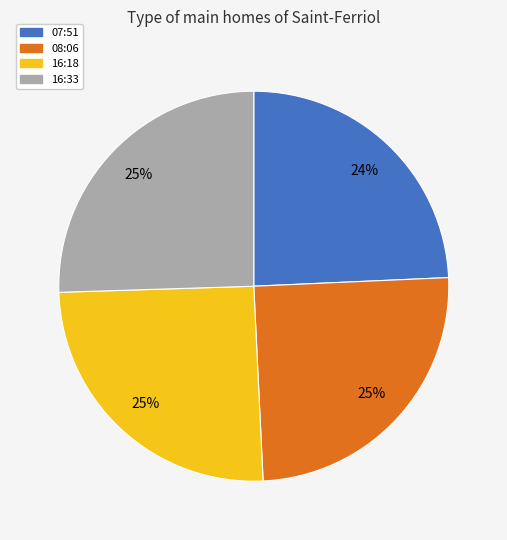

Which slice is the smallest?

07:51